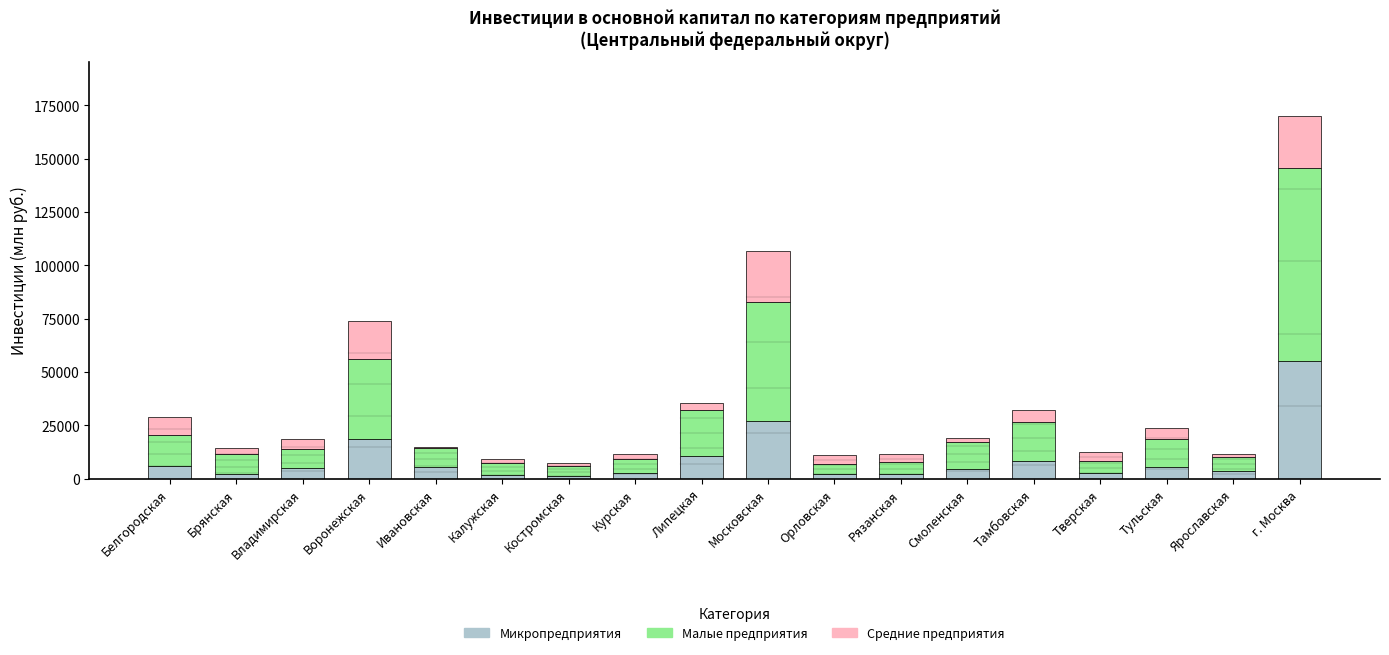

What is the highest value of the Микропредприятия series?

55246.9